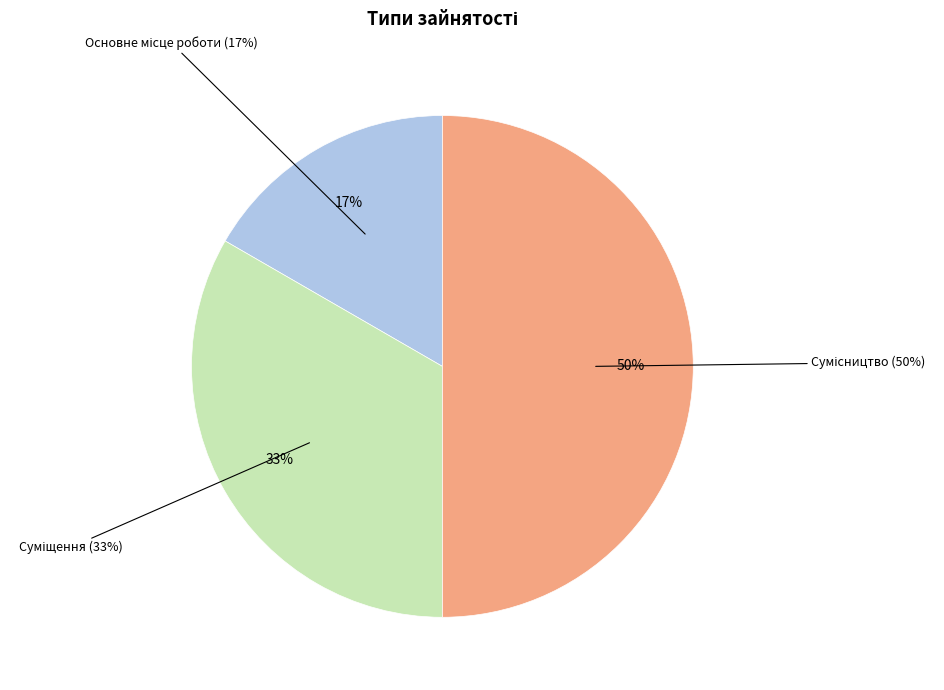

True or false: Суміщення accounts for 40% of the total.

False